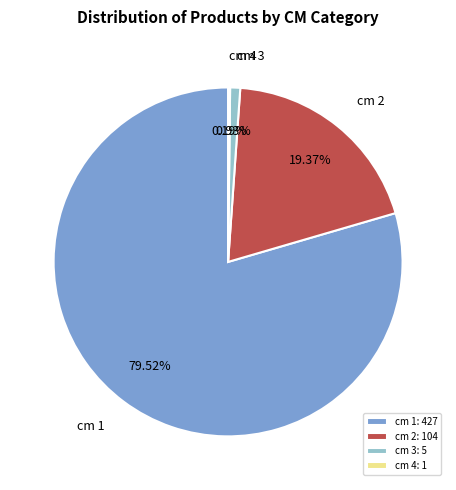

To the nearest percent, what is the average slice percentage?

25%